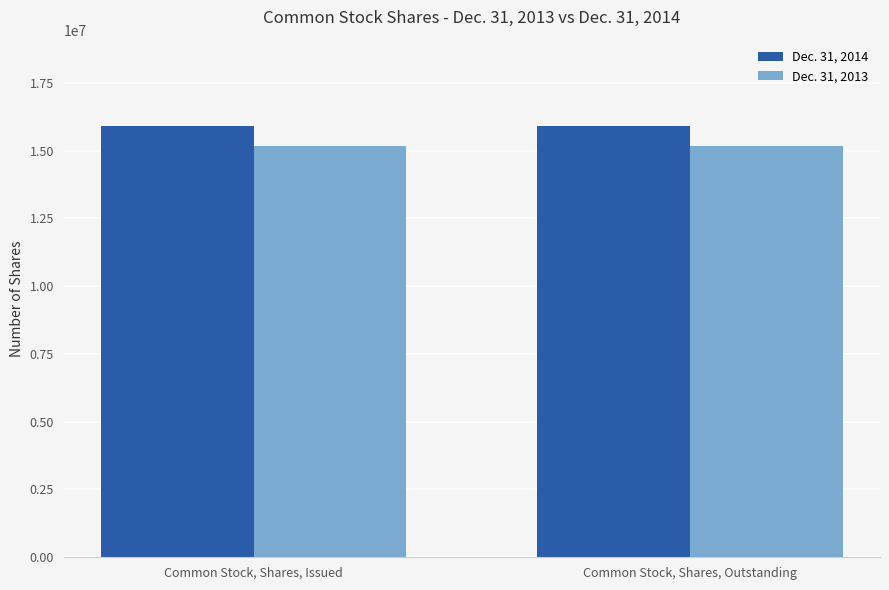

What is the sum of the Dec. 31, 2013 values at Common Stock, Shares, Outstanding and Common Stock, Shares, Issued?

30311800